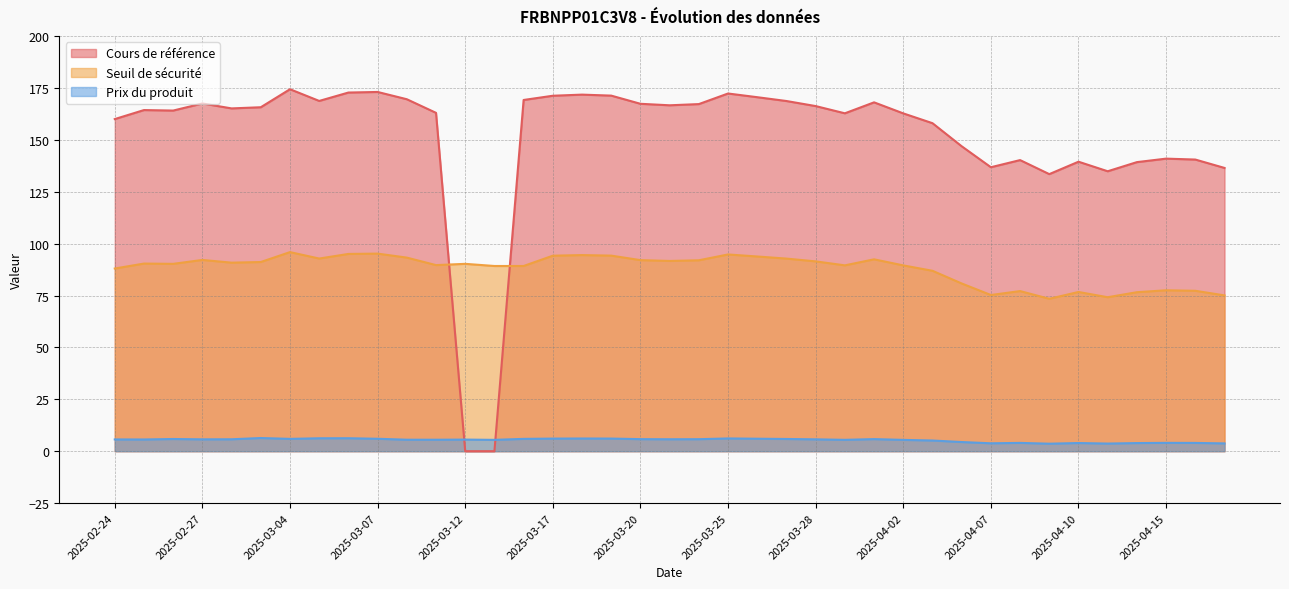

Reading left to right, extract all data points from this chart.

Cours de référence: 2025-04-17=136.5	2025-04-16=140.5	2025-04-15=140.9	2025-04-14=139.3	2025-04-11=134.9	2025-04-10=139.5	2025-04-09=133.5	2025-04-08=140.2	2025-04-07=136.8	2025-04-04=146.9	2025-04-03=158.0	2025-04-02=162.7	2025-04-01=168.1	2025-03-31=162.8	2025-03-28=166.3	2025-03-27=168.7	2025-03-26=170.5	2025-03-25=172.3	2025-03-24=167.2	2025-03-21=166.6	2025-03-20=167.4	2025-03-19=171.3	2025-03-18=171.8	2025-03-17=171.2	2025-03-14=169.2	2025-03-13=0.0	2025-03-12=0.0	2025-03-11=163.0	2025-03-10=169.6	2025-03-07=173.1	2025-03-06=172.8	2025-03-05=168.7	2025-03-04=174.4	2025-03-03=165.7	2025-02-28=165.1	2025-02-27=167.5	2025-02-26=164.1	2025-02-25=164.3	2025-02-24=160.0
Seuil de sécurité: 2025-04-17=75.1	2025-04-16=77.3	2025-04-15=77.5	2025-04-14=76.6	2025-04-11=74.2	2025-04-10=76.7	2025-04-09=73.4	2025-04-08=77.1	2025-04-07=75.2	2025-04-04=80.8	2025-04-03=86.9	2025-04-02=89.5	2025-04-01=92.4	2025-03-31=89.5	2025-03-28=91.4	2025-03-27=92.8	2025-03-26=93.8	2025-03-25=94.8	2025-03-24=92.0	2025-03-21=91.7	2025-03-20=92.0	2025-03-19=94.2	2025-03-18=94.5	2025-03-17=94.2	2025-03-14=89.2	2025-03-13=89.2	2025-03-12=90.3	2025-03-11=89.7	2025-03-10=93.3	2025-03-07=95.2	2025-03-06=95.0	2025-03-05=92.8	2025-03-04=95.9	2025-03-03=91.1	2025-02-28=90.8	2025-02-27=92.1	2025-02-26=90.3	2025-02-25=90.4	2025-02-24=88.0
Prix du produit: 2025-04-17=3.8	2025-04-16=4.0	2025-04-15=4.0	2025-04-14=3.9	2025-04-11=3.7	2025-04-10=3.9	2025-04-09=3.6	2025-04-08=4.0	2025-04-07=3.8	2025-04-04=4.4	2025-04-03=5.1	2025-04-02=5.5	2025-04-01=5.8	2025-03-31=5.5	2025-03-28=5.7	2025-03-27=5.9	2025-03-26=6.0	2025-03-25=6.1	2025-03-24=5.8	2025-03-21=5.8	2025-03-20=5.8	2025-03-19=6.1	2025-03-18=6.1	2025-03-17=6.1	2025-03-14=5.9	2025-03-13=5.5	2025-03-12=5.6	2025-03-11=5.5	2025-03-10=5.5	2025-03-07=6.0	2025-03-06=6.2	2025-03-05=6.2	2025-03-04=5.9	2025-03-03=6.3	2025-02-28=5.7	2025-02-27=5.7	2025-02-26=5.9	2025-02-25=5.6	2025-02-24=5.7